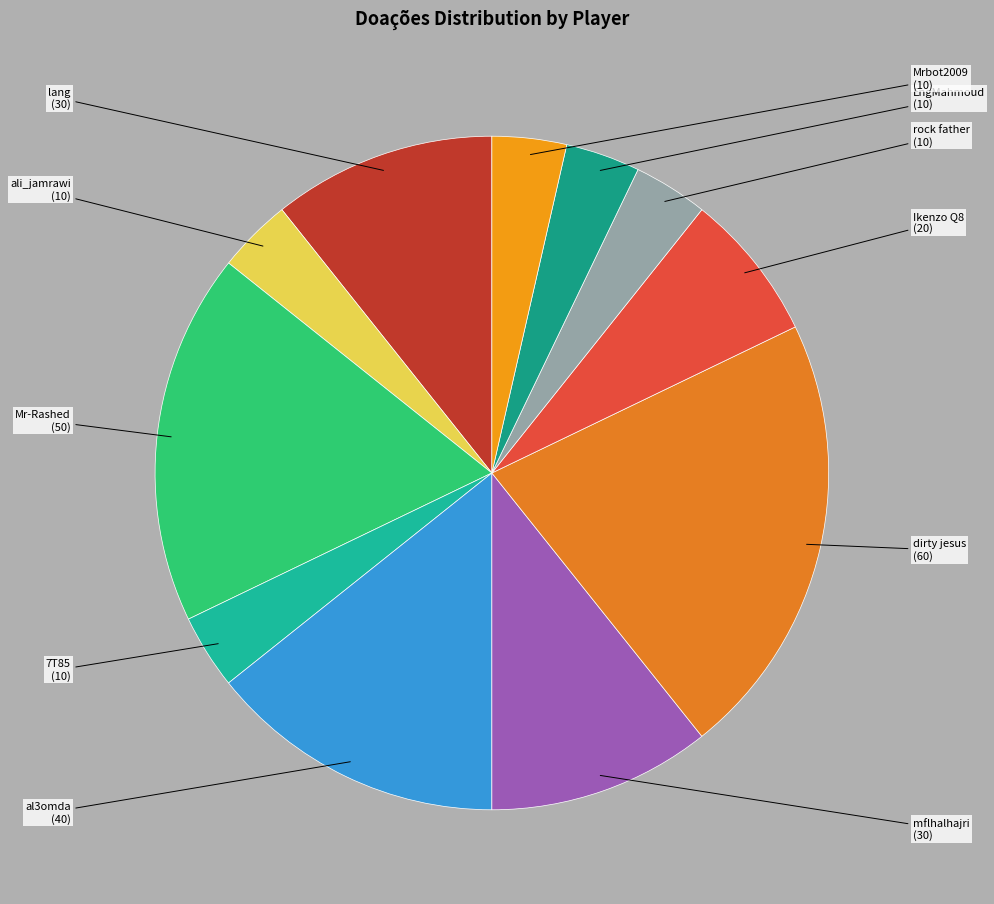

Is there any slice that represents more than half of the pie?

No